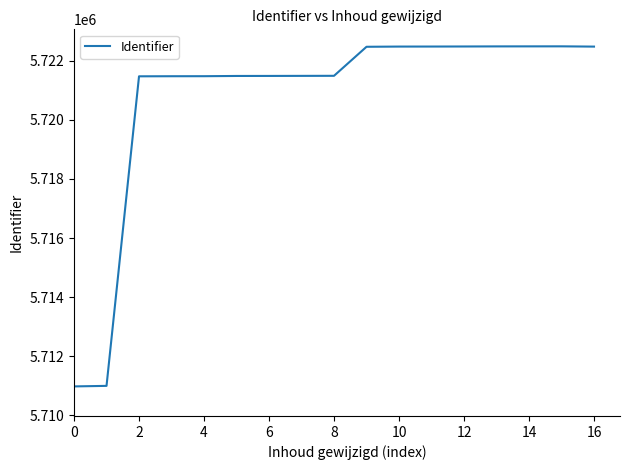

What is the average value?

5720717